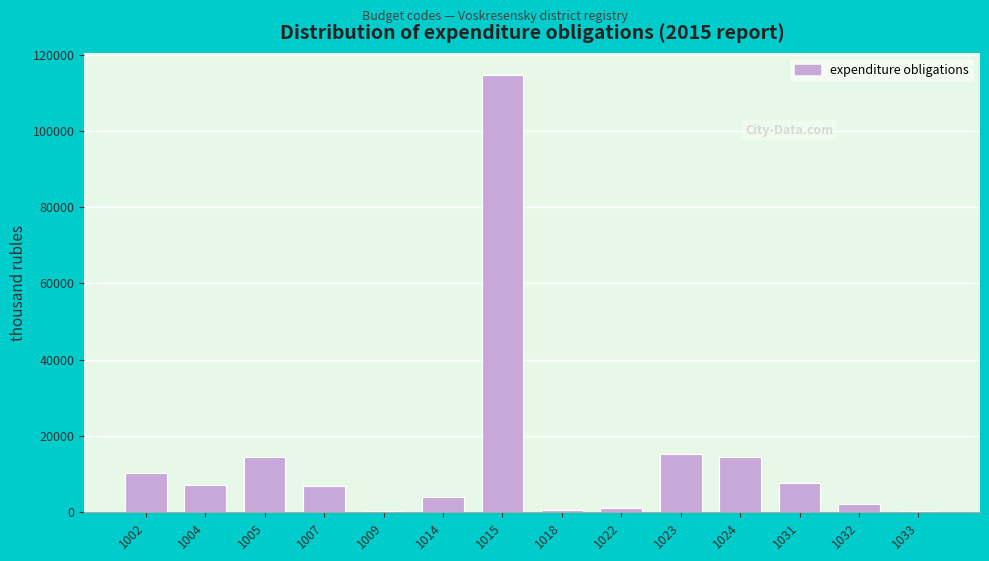

What is the greatest value displayed?

114719.7